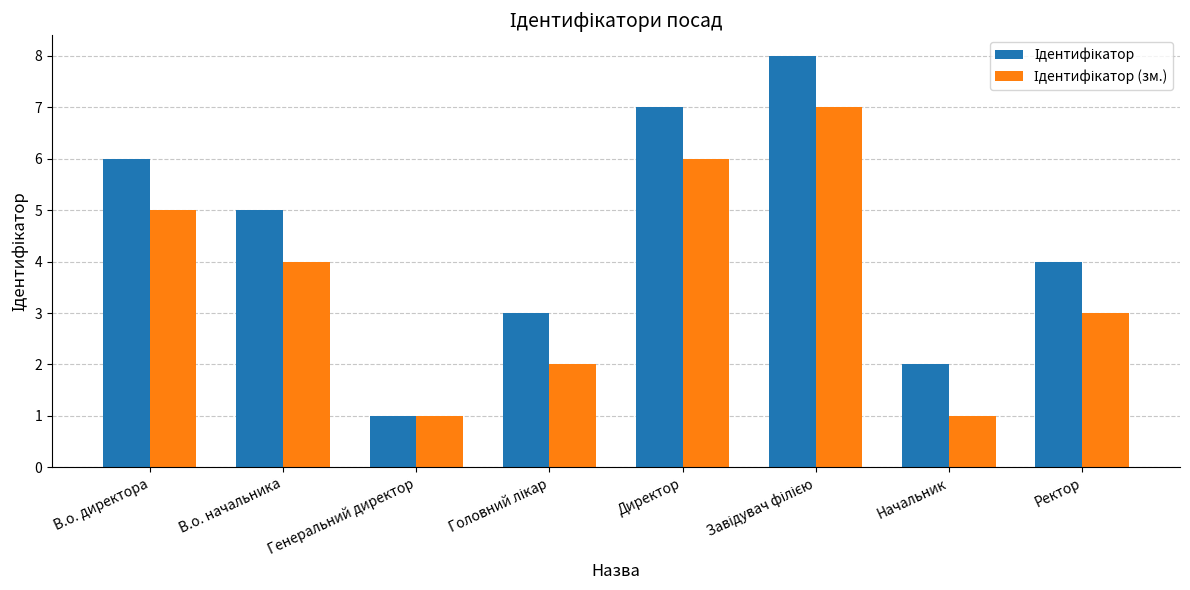

What is the maximum value shown in the chart?

8